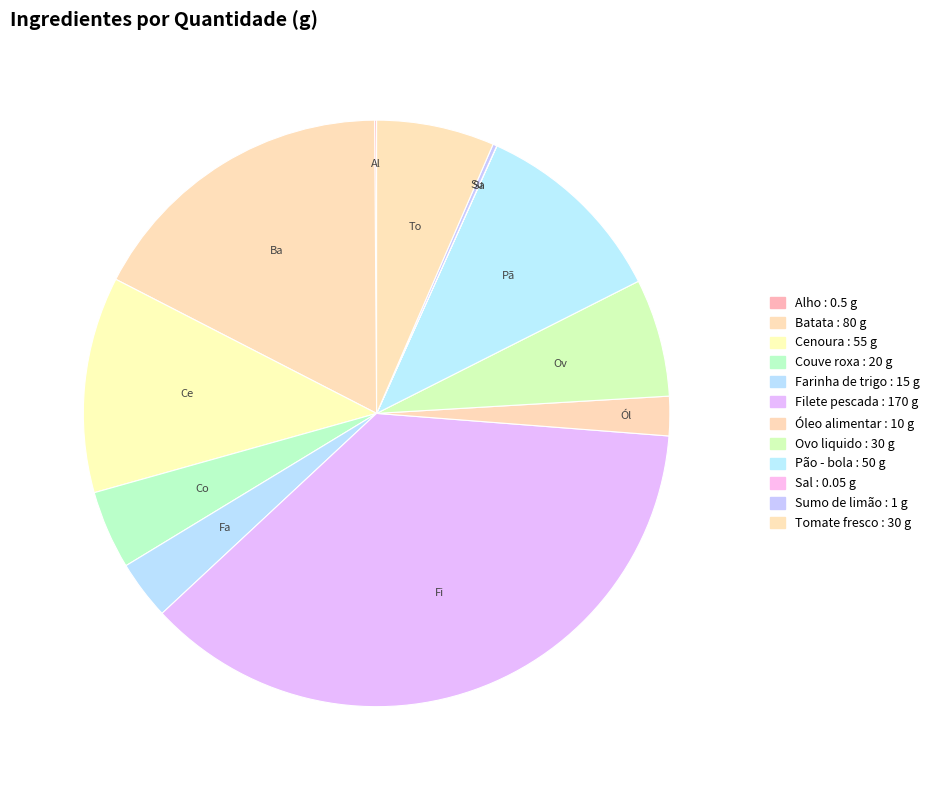

What percentage is NOT represented by Farinha de trigo?

96.8%